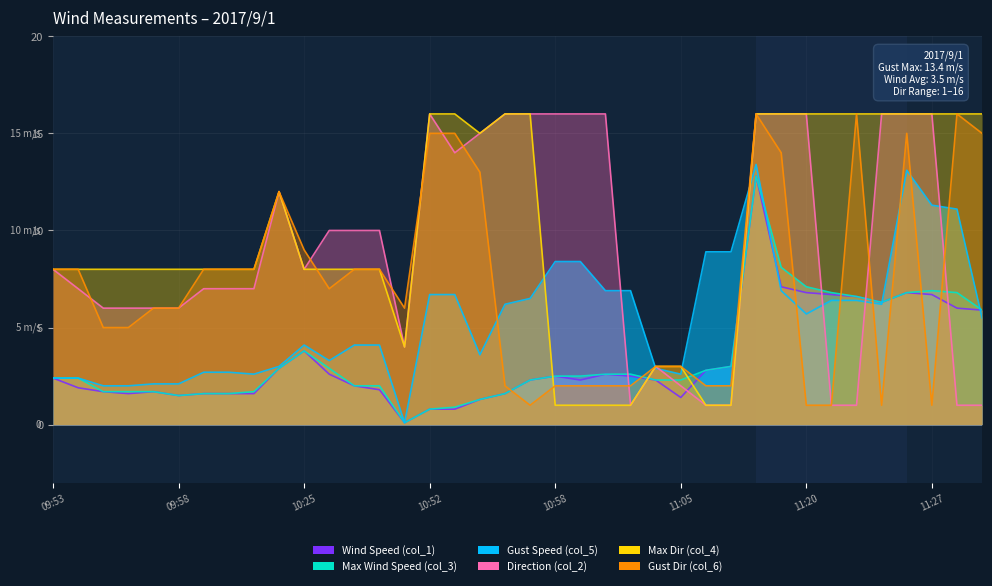

What are all the series names shown in the legend?

Wind Speed (col_1), Max Wind Speed (col_3), Gust Speed (col_5), Direction (col_2), Max Dir (col_4), Gust Dir (col_6)